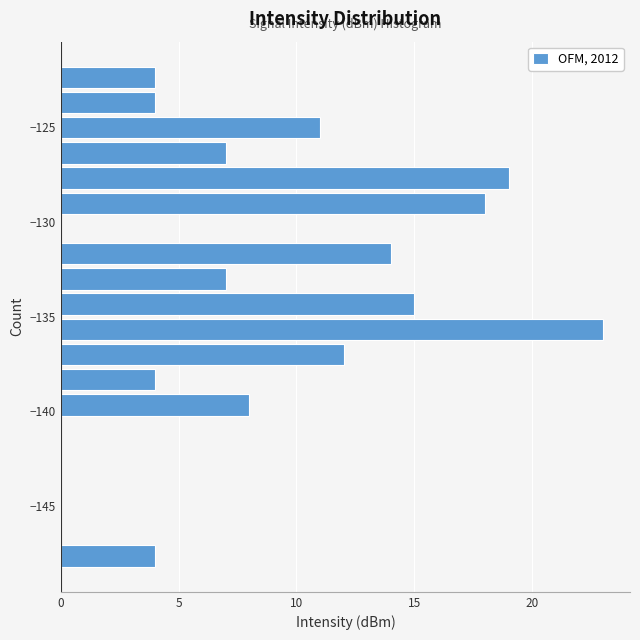

Read against the y-axis, roughly where is the centre of the longest bar?

-135.5